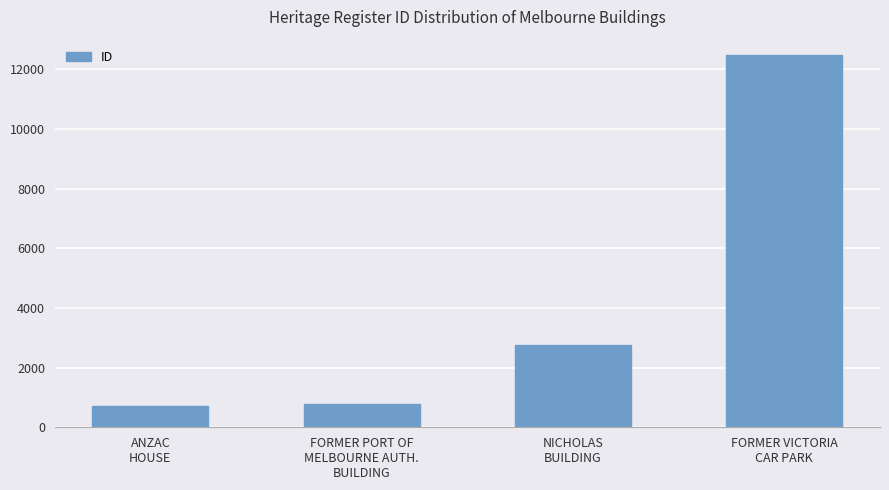

What position from the right is FORMER VICTORIA
CAR PARK?

1